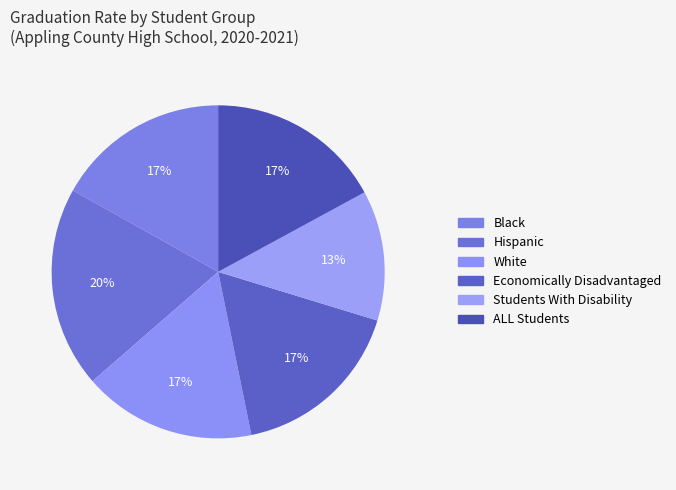

Count the number of slices in the pie.

6